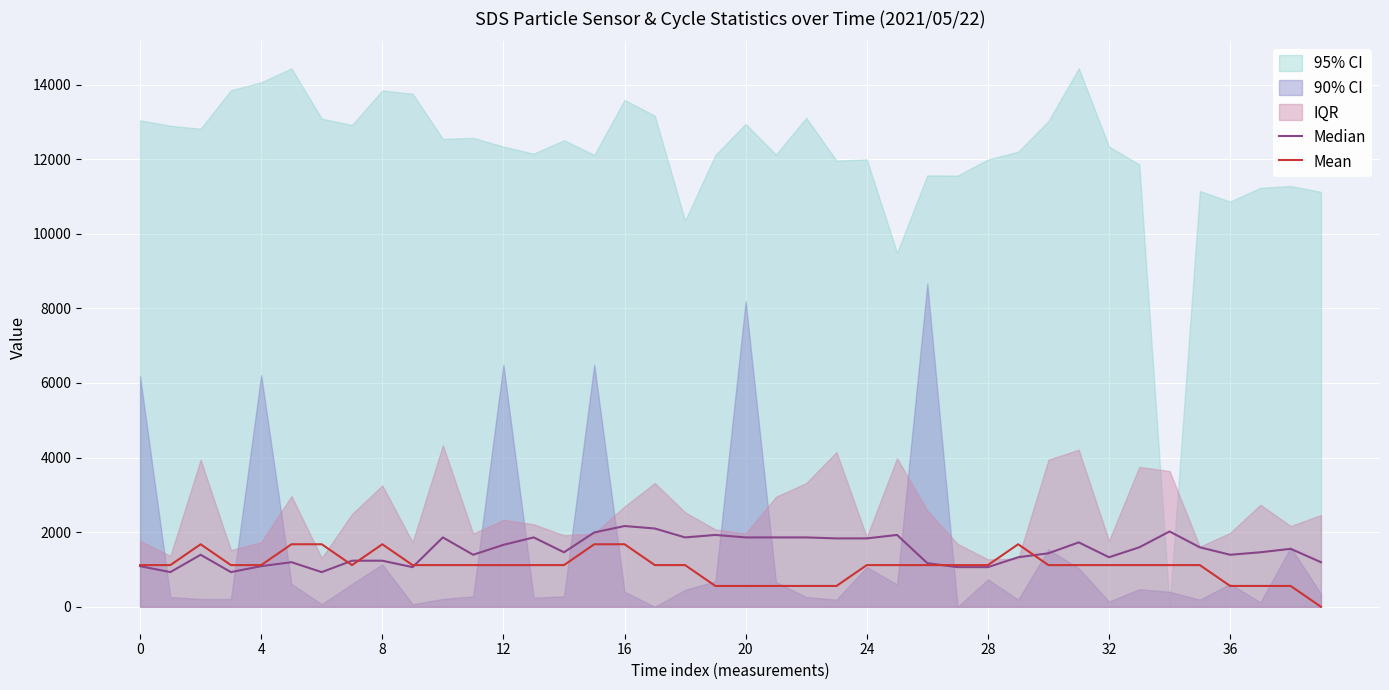

True or false: Median and Mean cross at least once.

True